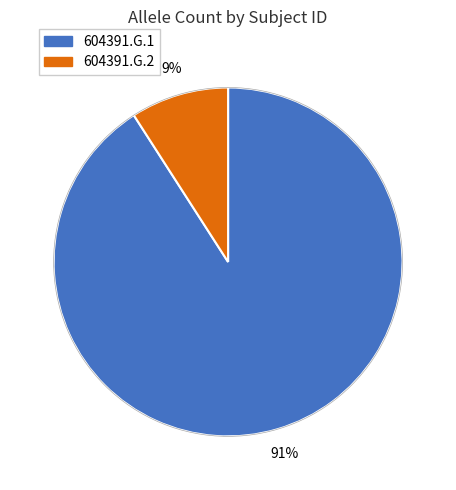

Is it true that 604391.G.1 is 91% of the pie?

True